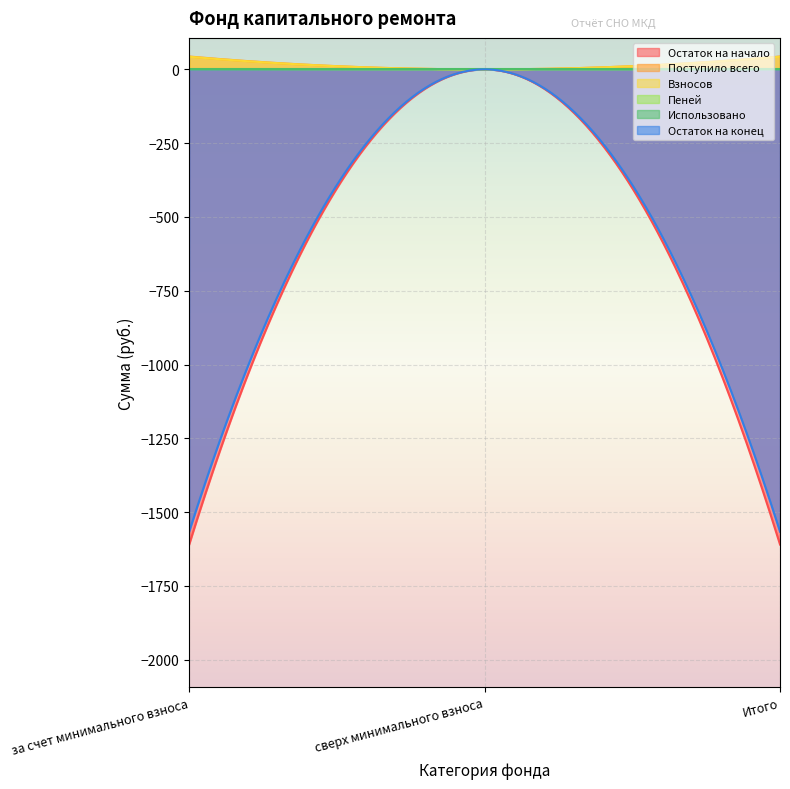

How many categories are shown in the chart?

300